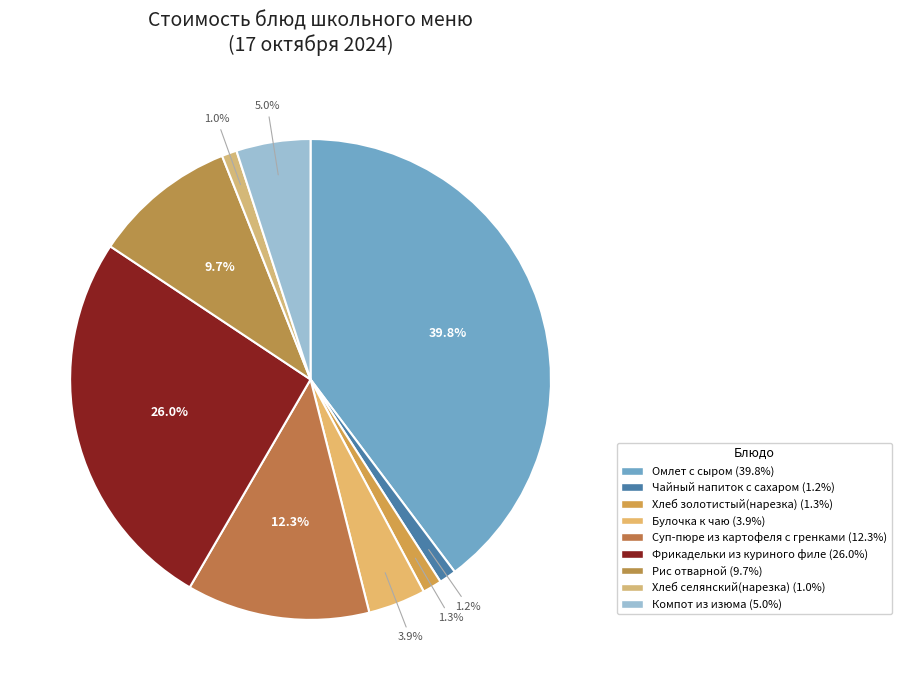

To the nearest percent, what percentage of the pie is Чайный напиток с сахаром?

1%